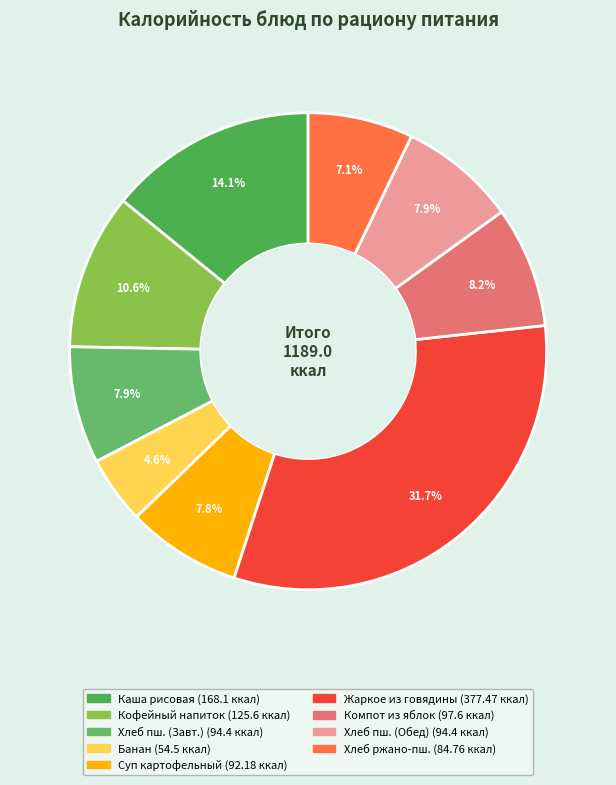

How many slices are in this pie chart?

9